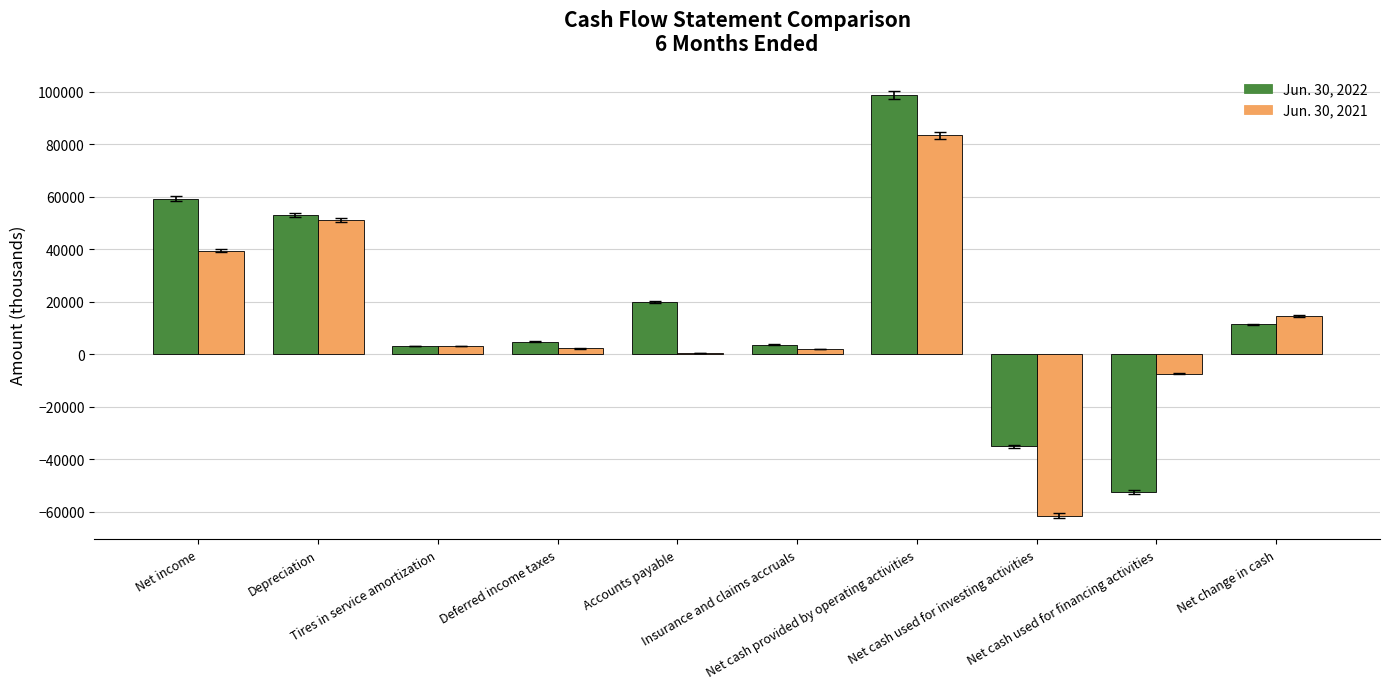

What is the spread (max minus min) of values at Insurance and claims accruals?

1832